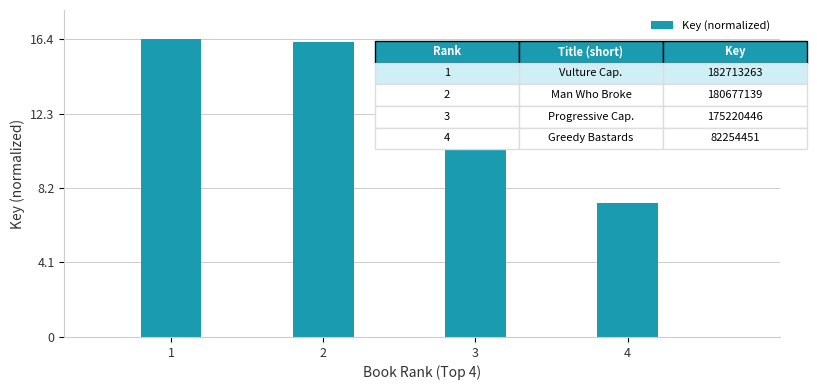

What is the smallest value displayed?

7.4